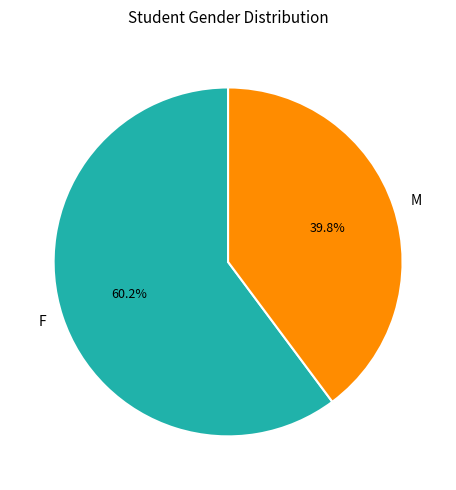

How many segments does this pie chart have?

2